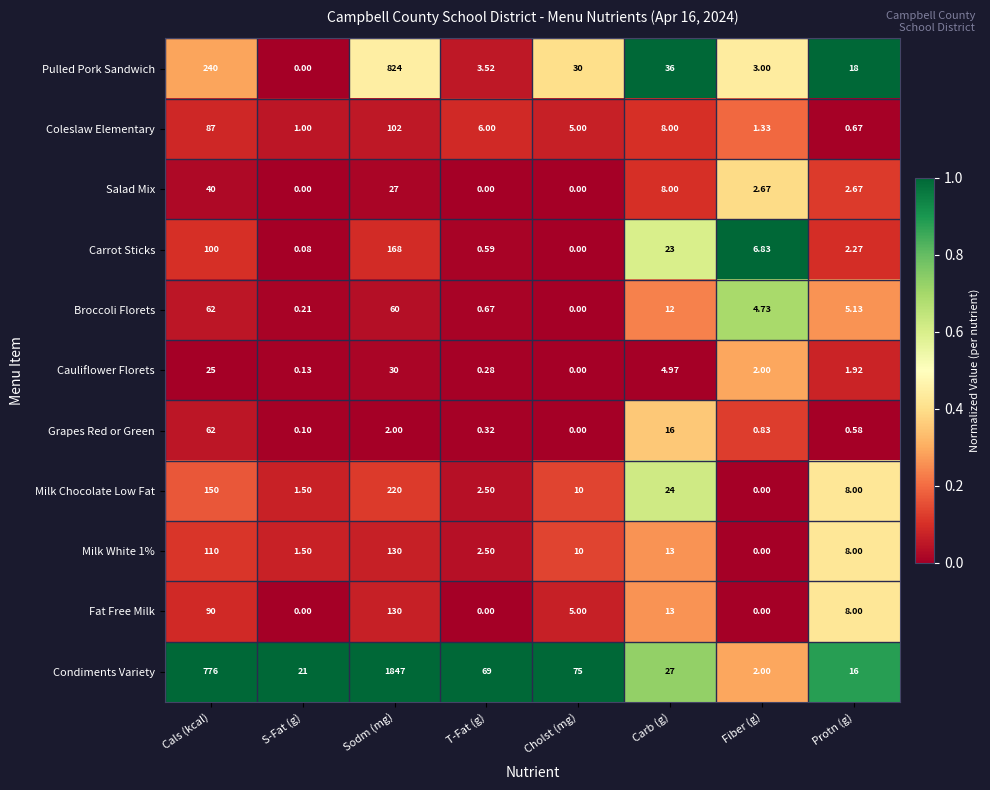

Which series has the widest spread of values?

Condiments Variety